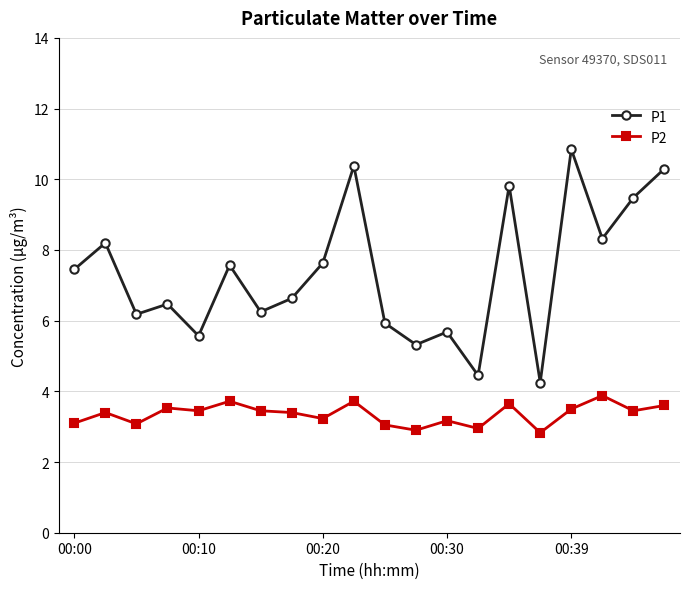

What is the smallest value displayed?

2.8